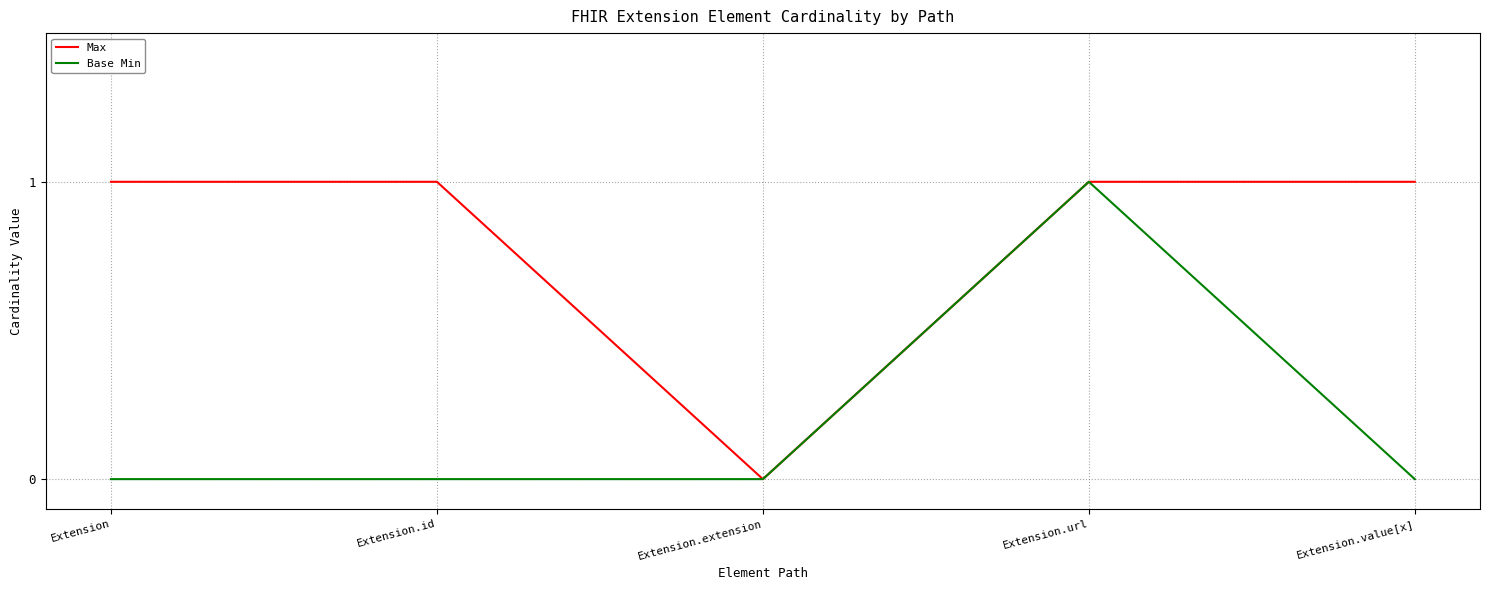

Which series changed the most between Extension and Extension.url?

Base Min